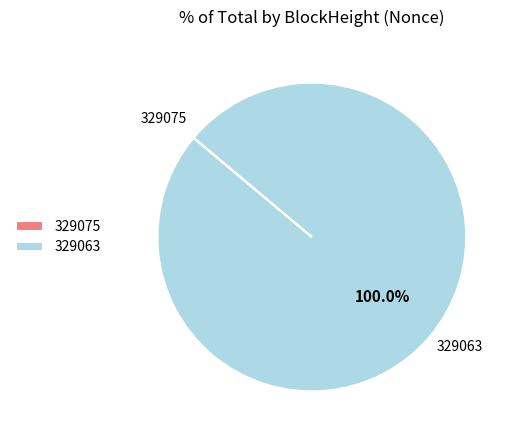

Which slice is the largest?

329063